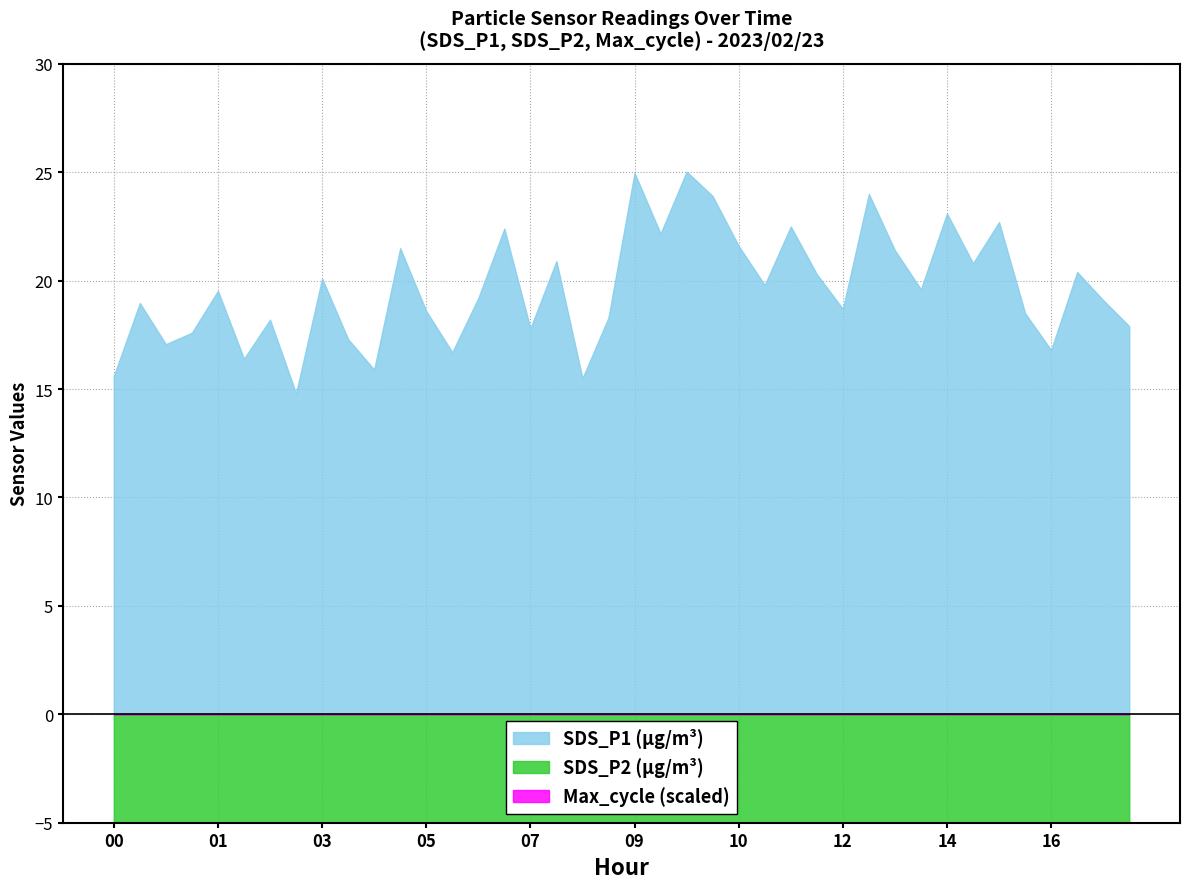

Where is the first local minimum for Max_cycle_scaled?

01:50